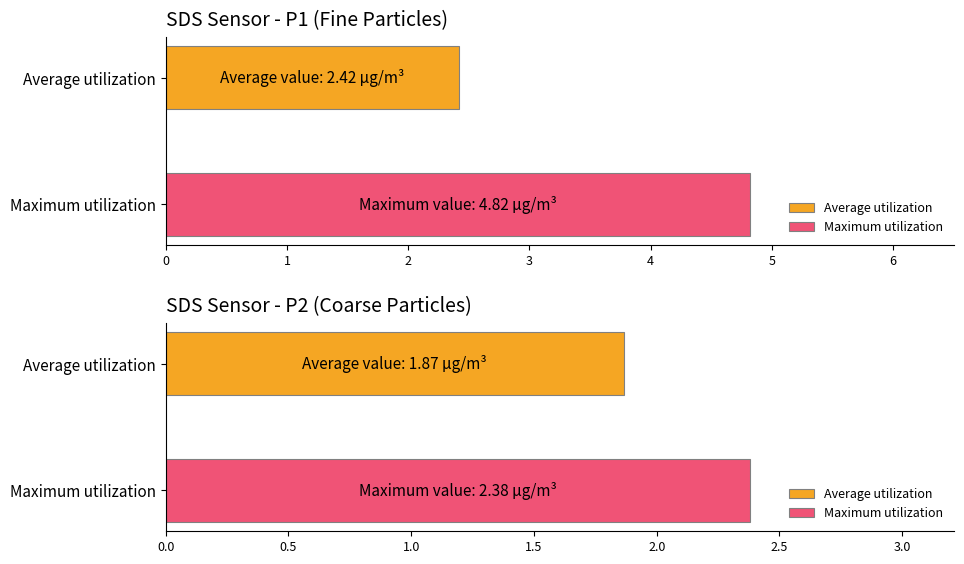

Rank the series by their maximum value, from lowest to highest.

SDS_P2, SDS_P1